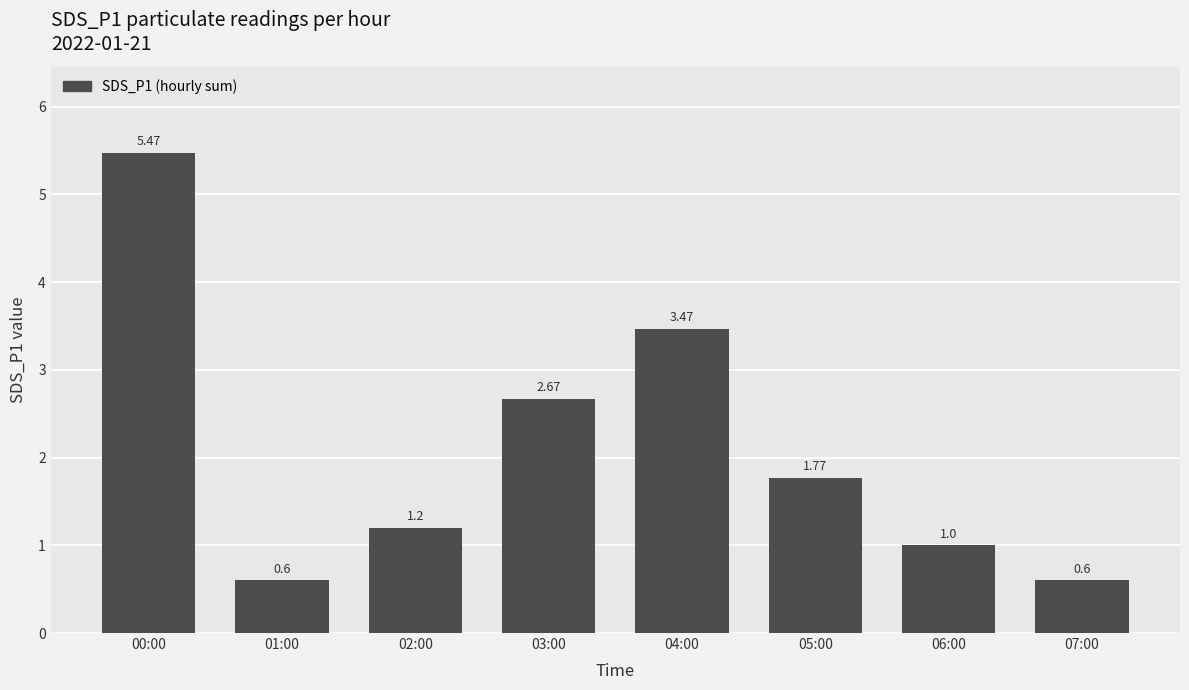

What position from the right is 06:00?

2